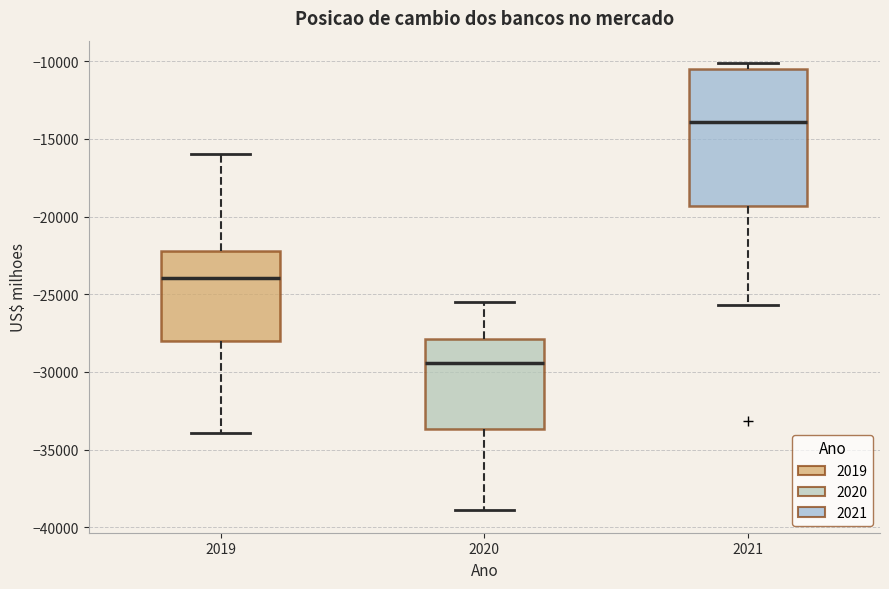

Where is the lower edge of the box at x = 2020 on the y-axis? The values are not printed on the chart, so give them approximately, as read against the axis.

-33500